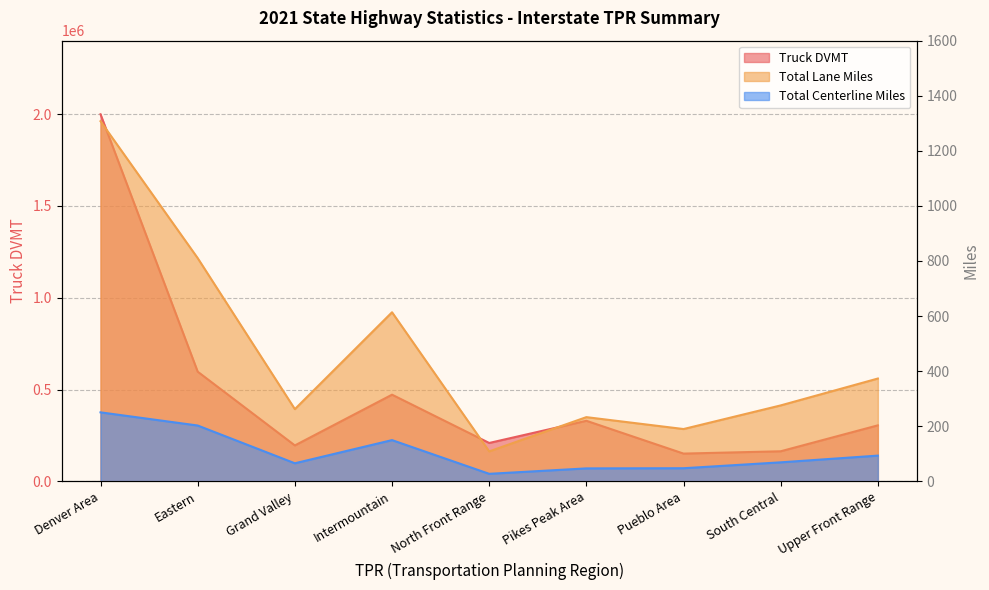

Reading left to right, what are all the values shown in this chart?

Total Centerline Miles: Denver Area=250.4	Eastern=202.6	Grand Valley=65.5	Intermountain=149.6	North Front Range=27.2	Pikes Peak Area=46.9	Pueblo Area=47.5	South Central=68.9	Upper Front Range=93.3
Total Lane Miles: Denver Area=1307.5	Eastern=810.4	Grand Valley=262.1	Intermountain=613.8	North Front Range=108.6	Pikes Peak Area=233.0	Pueblo Area=189.8	South Central=275.6	Upper Front Range=373.2
Truck DVMT: Denver Area=1999068.0	Eastern=597070.0	Grand Valley=195433.0	Intermountain=471829.0	North Front Range=208824.0	Pikes Peak Area=329649.0	Pueblo Area=150954.0	South Central=163575.0	Upper Front Range=304813.0